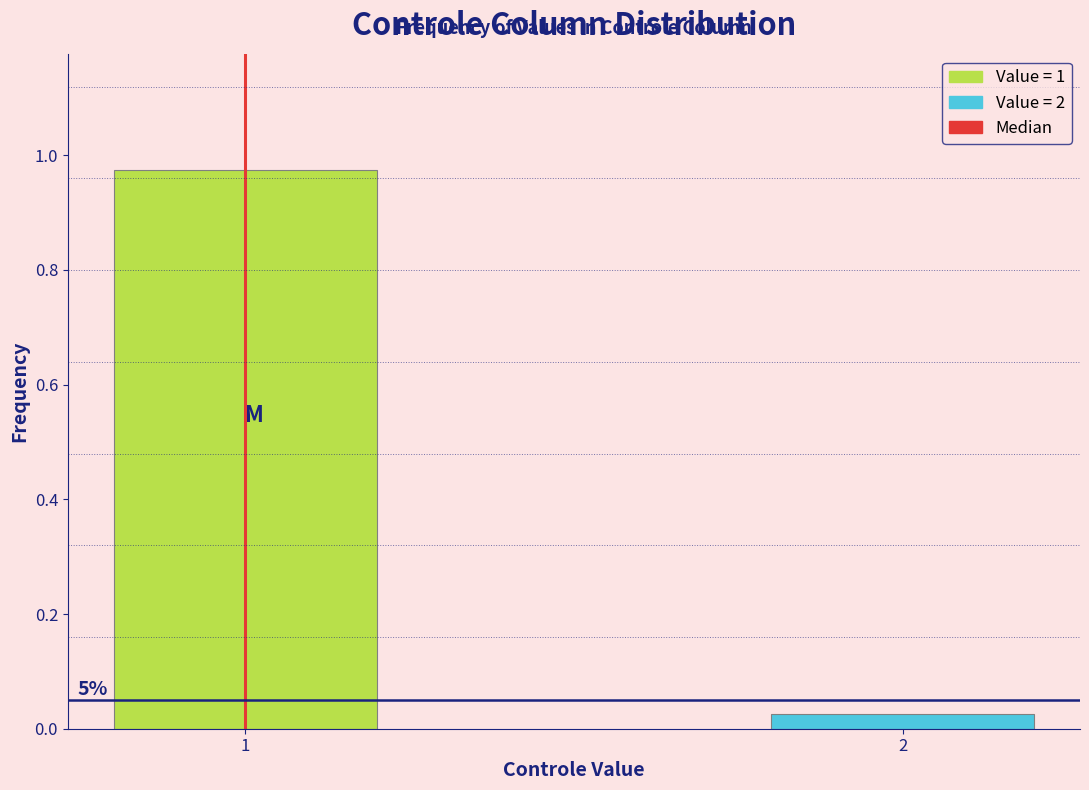

What is the change in value from 1 to 2?

-0.9